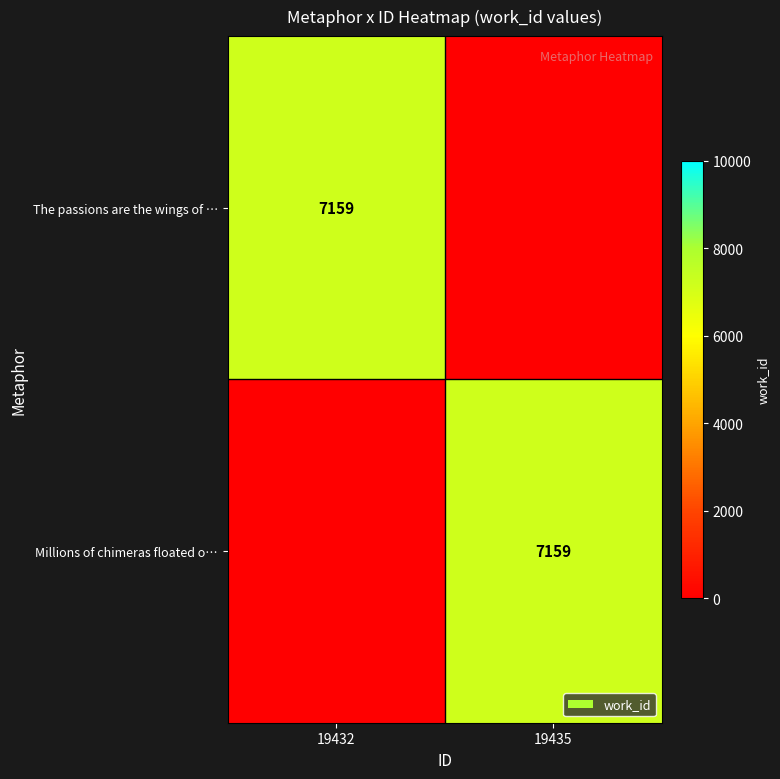

What is the highest value of the The passions are the wings of … series?

7159